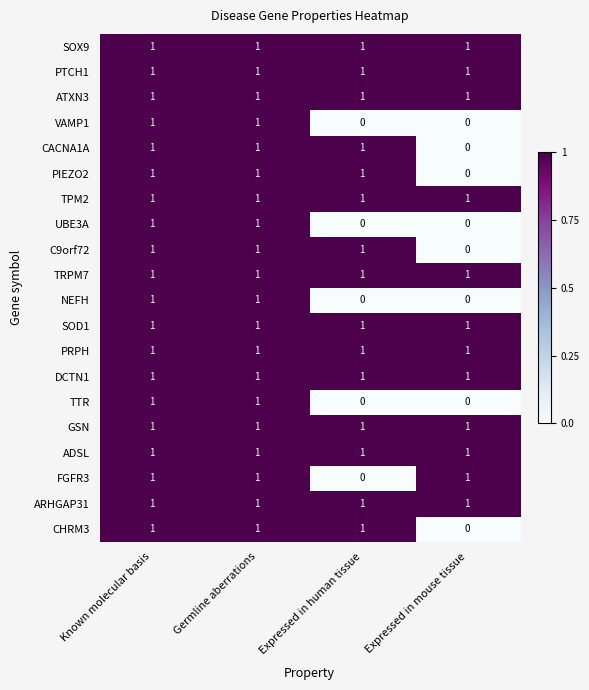

The GSN series shows 0 at Expressed in human tissue. True or false?

False